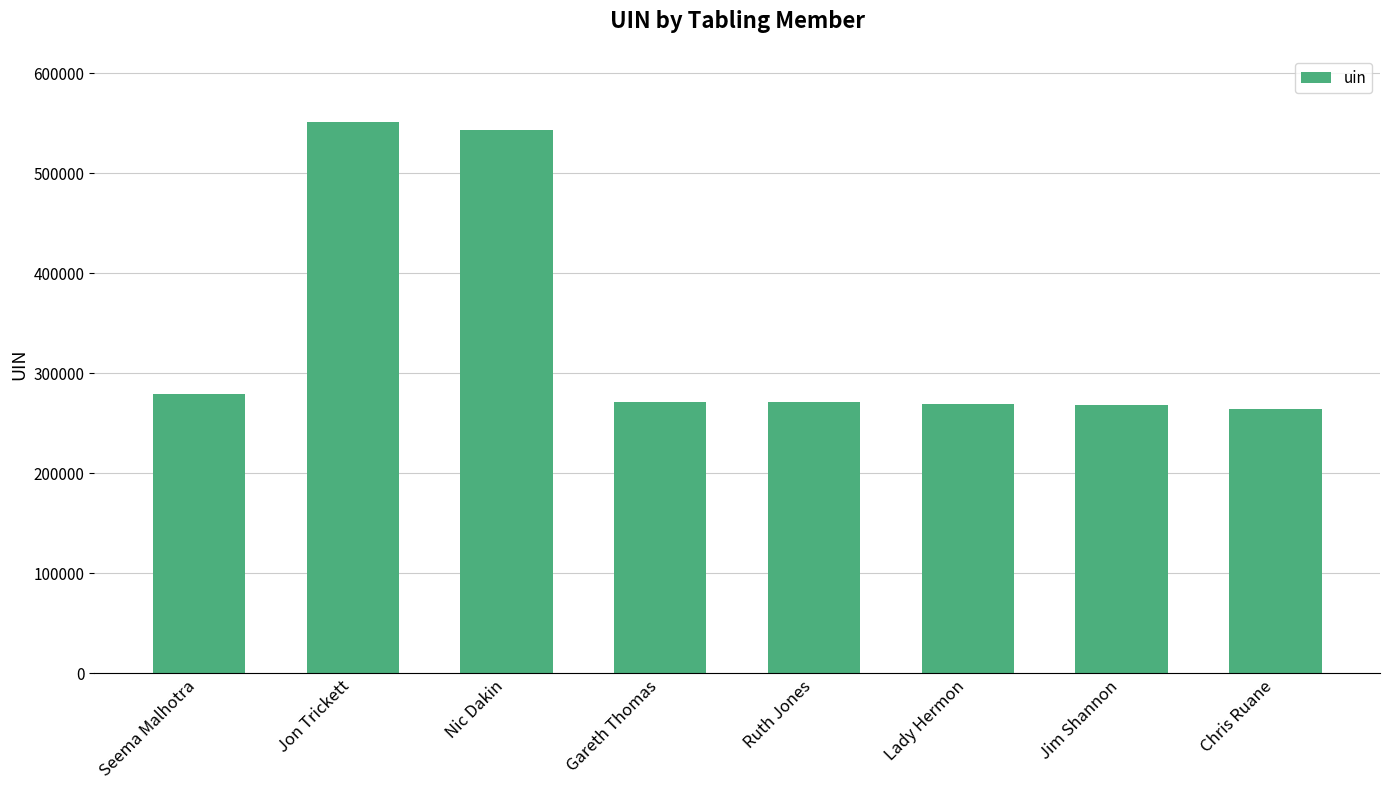

At which label is the value closest to 407437?

Seema Malhotra